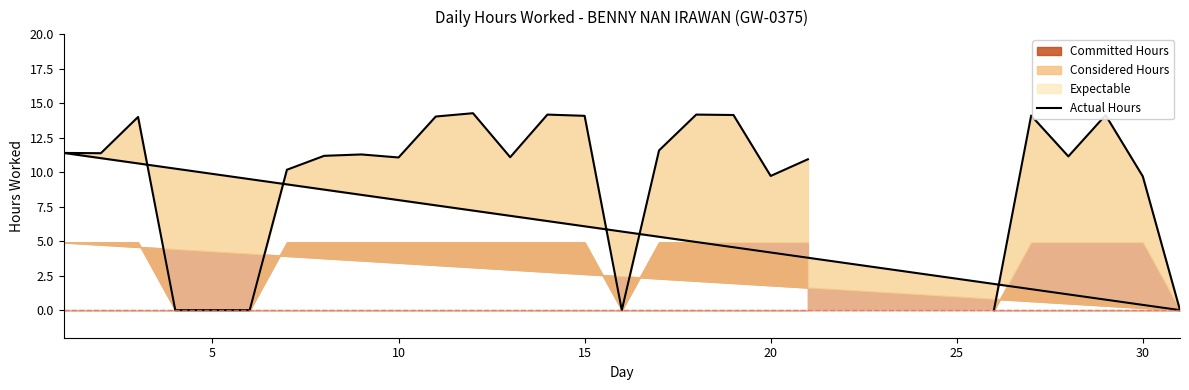

What is the maximum value shown in the chart?

14.3